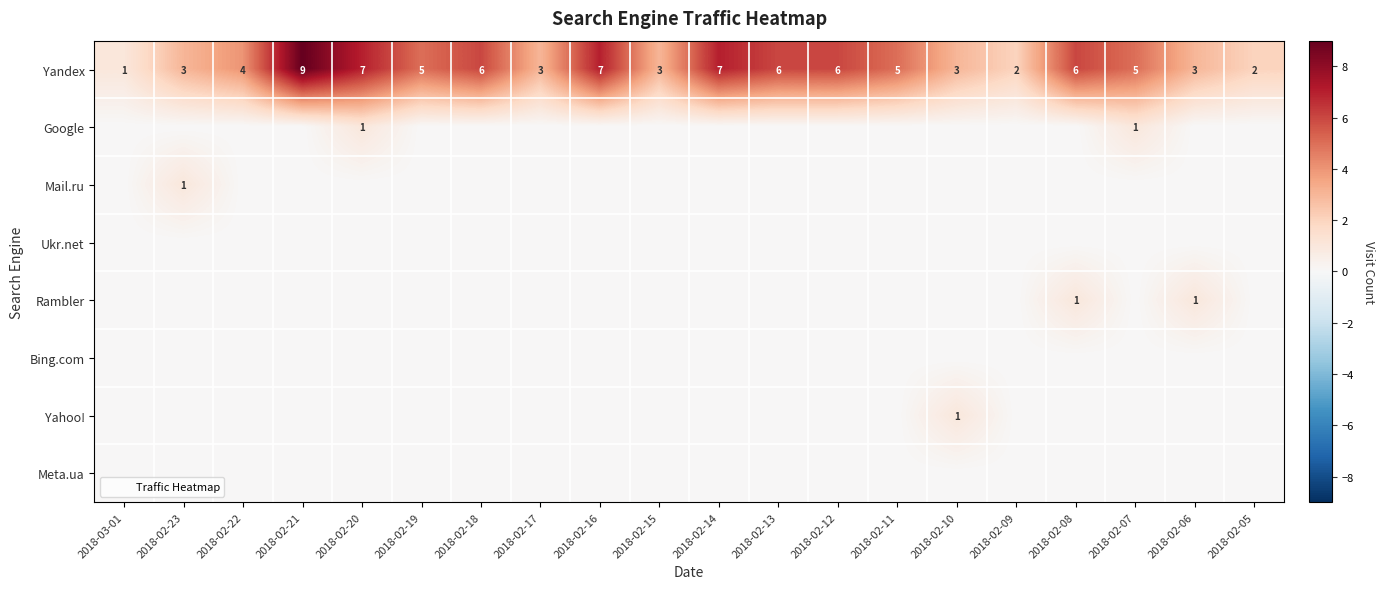

How many distinct data groups are displayed?

8